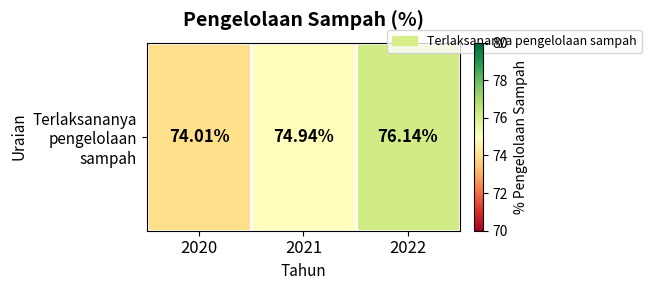

At which category does the chart reach its peak across all series?

2022